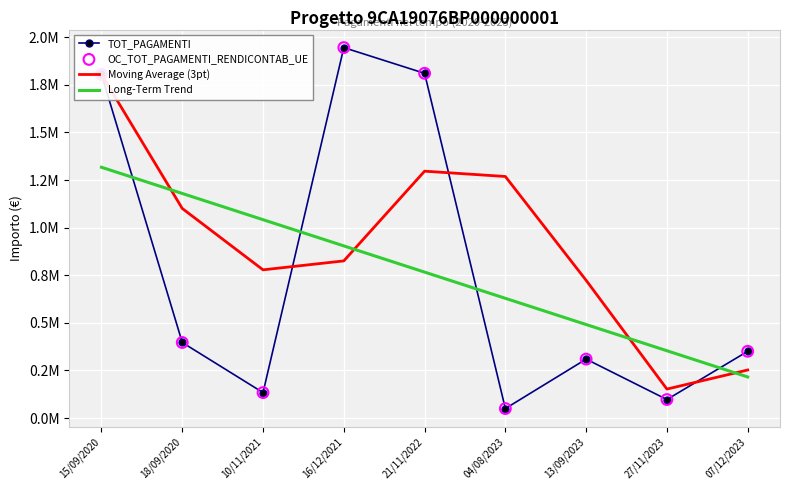

Is the value of Moving Average (3pt) at 07/12/2023 greater than the value of OC_TOT_PAGAMENTI_RENDICONTAB_UE at 27/11/2023?

Yes